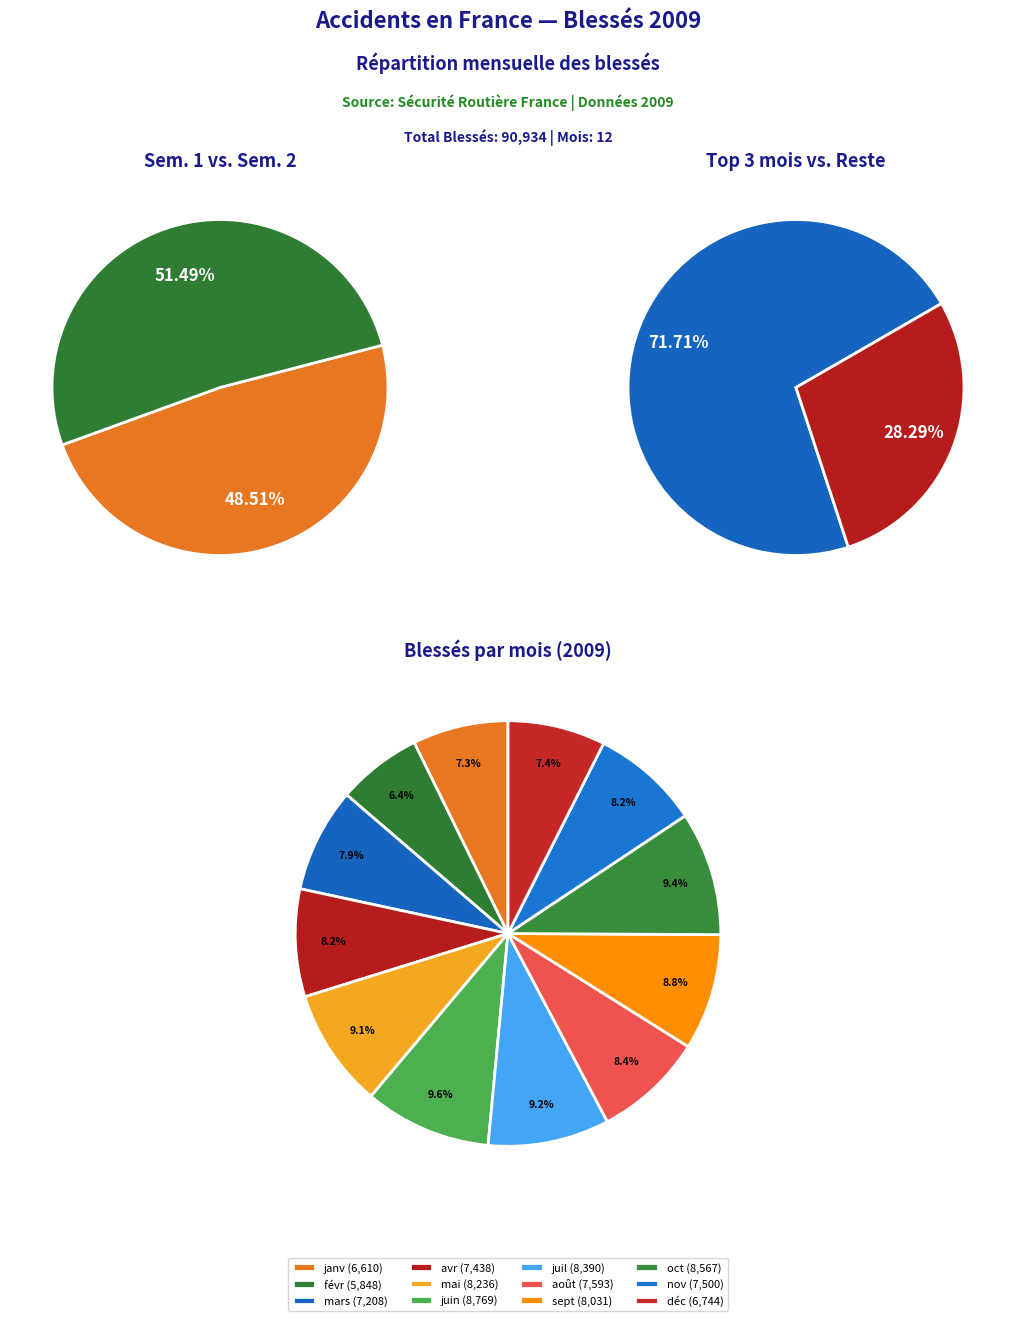

What percentage is NOT represented by juil?

90.8%